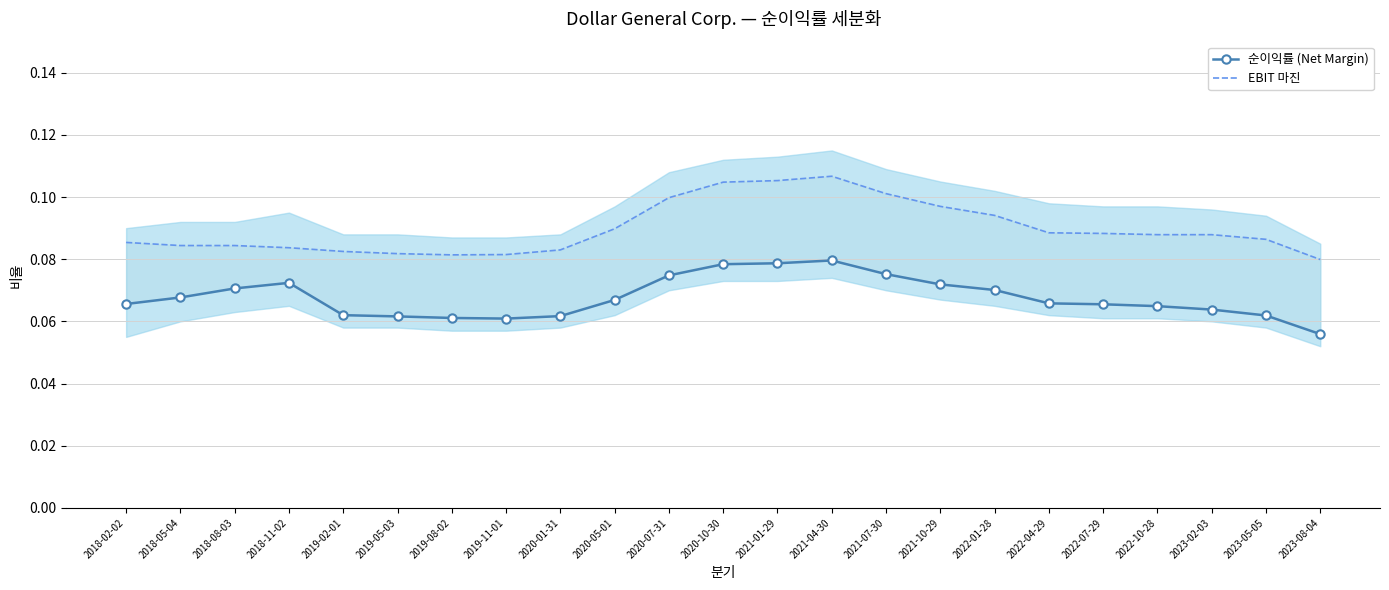

List the series in order of their peak value, lowest first.

순이익률 (Net Margin), EBIT 마진